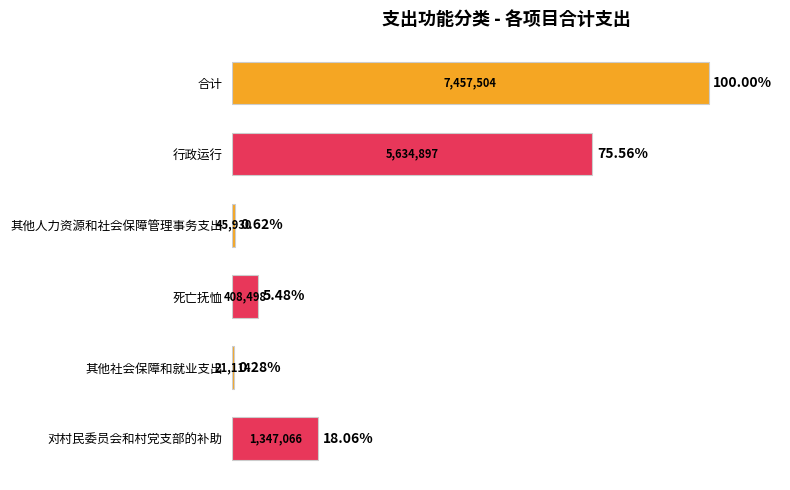

How many values are below 1347066?

3